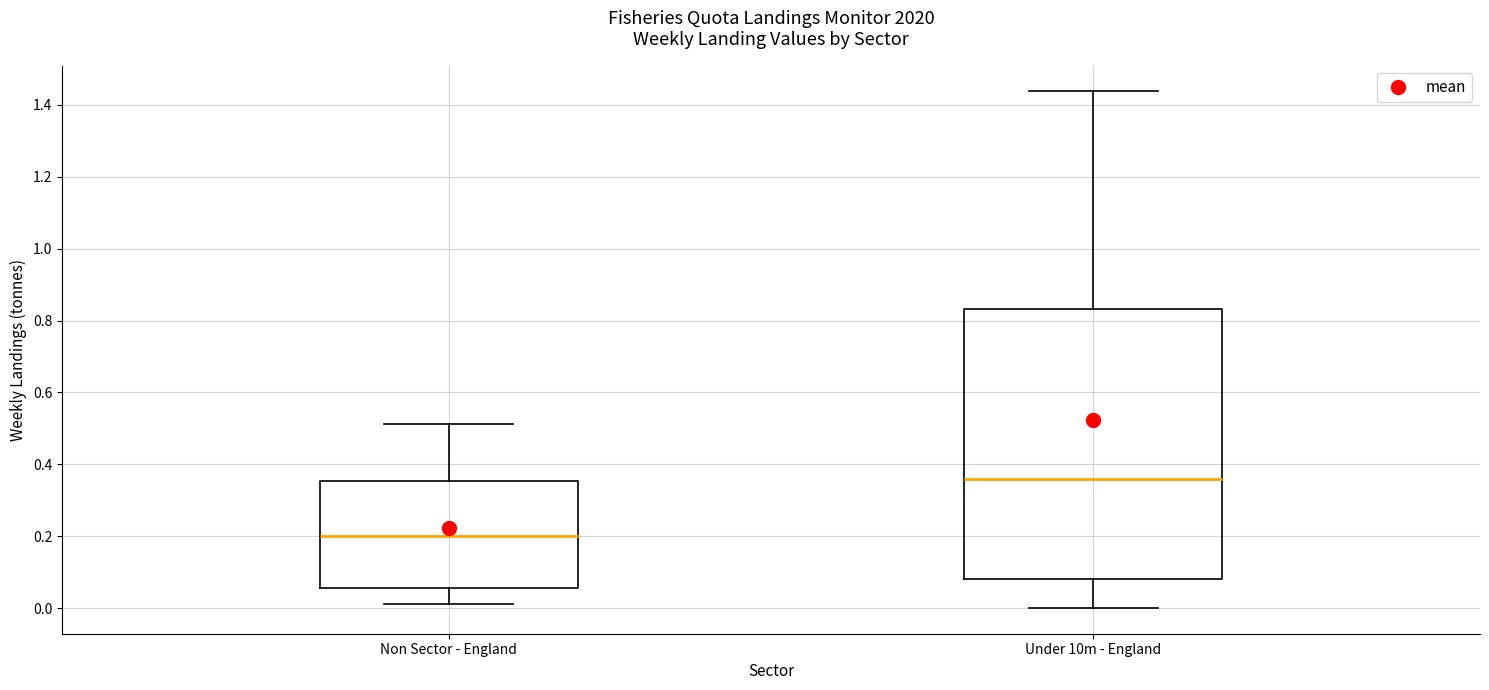

Where is the lower edge of the box for Non Sector - England on the y-axis? The values are not printed on the chart, so give them approximately, as read against the axis.

0.06